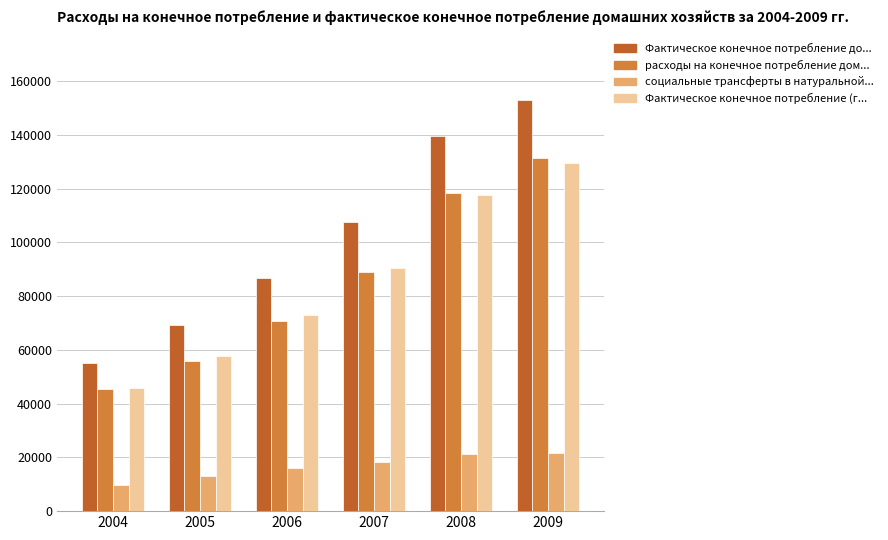

What is the difference between the highest and lowest values at 2007?

89161.1